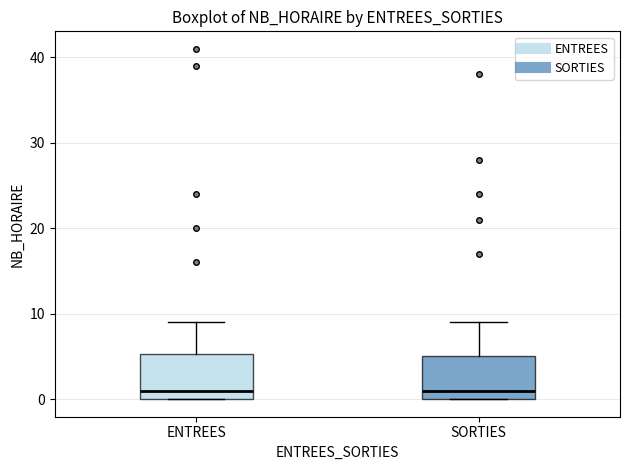

Reading left to right, read every box against the y-axis: the position of its median line, the range the box covers, and the ends of its whiskers. The values are not printed on the chart, so give them approximately, as read against the axis.

ENTREES: median 1, box 0 to 5, whiskers 0 to 9
SORTIES: median 1, box 0 to 5, whiskers 0 to 9